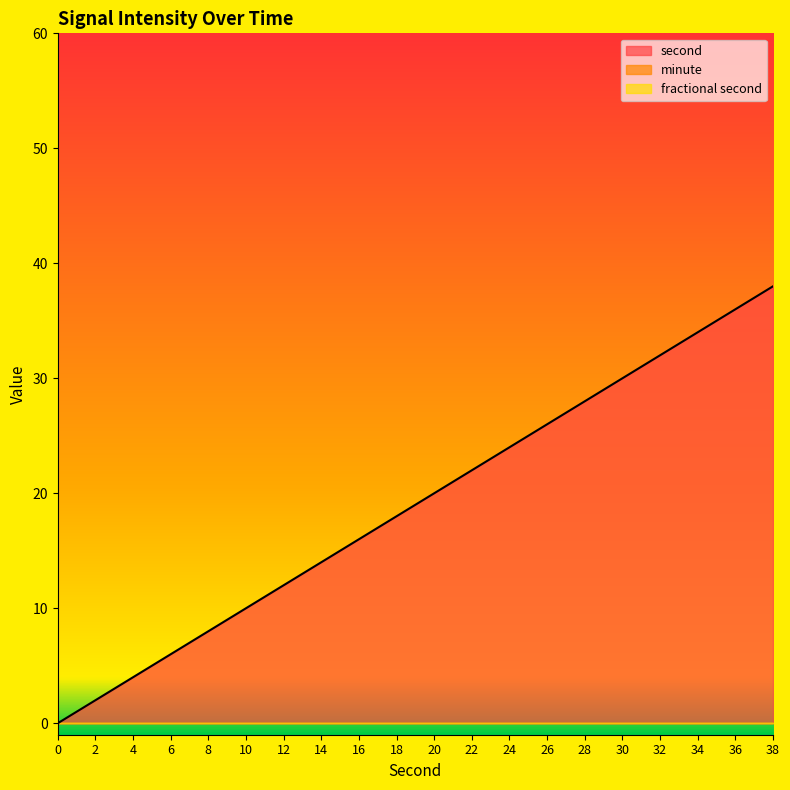

What is the difference between the second highest and minimum values in the second series?

36